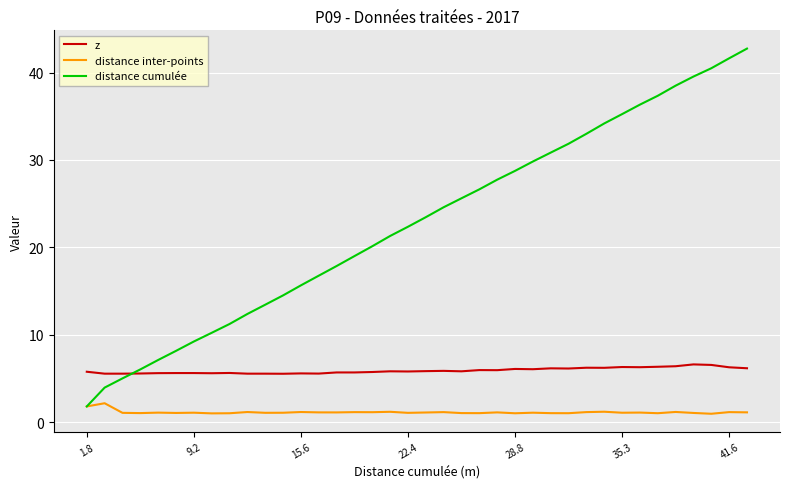

After their last crossing, which series has the higher values: distance cumulée or z?

distance cumulée